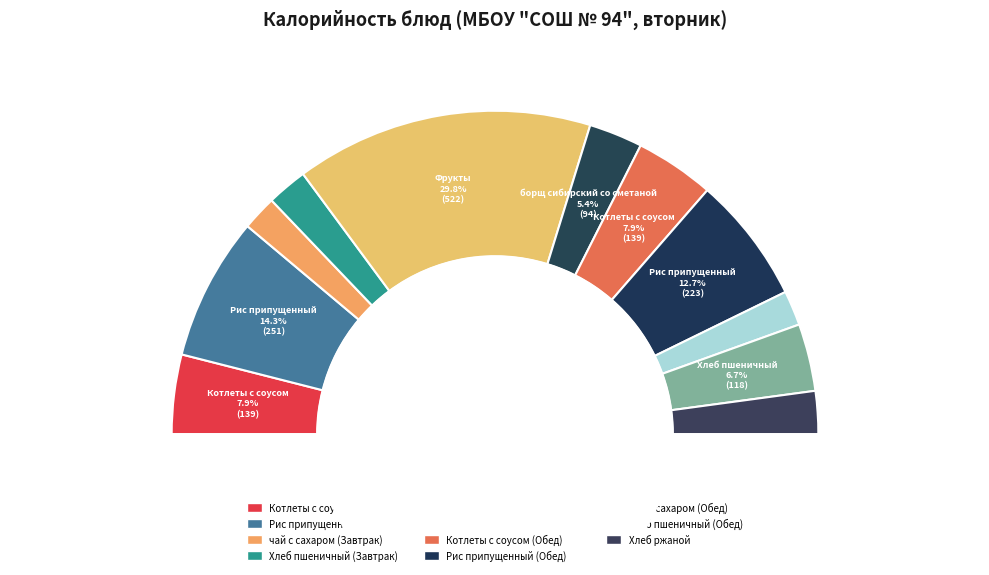

To the nearest percent, what percentage of the pie is борщ сибирский со сметаной?

5%